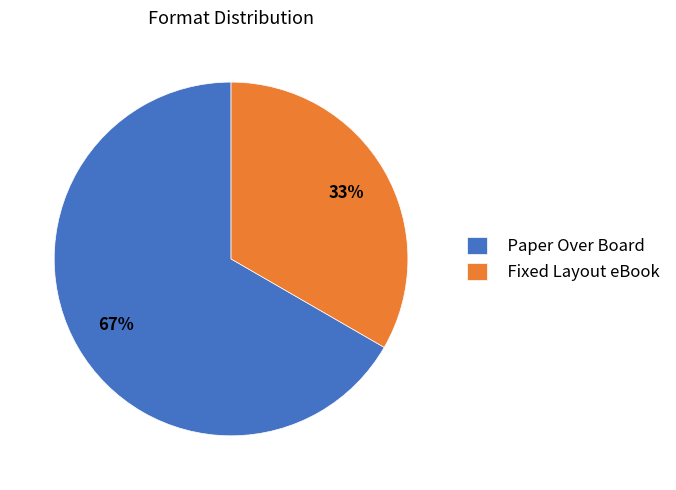

Does Fixed Layout eBook represent more than half of the total?

No